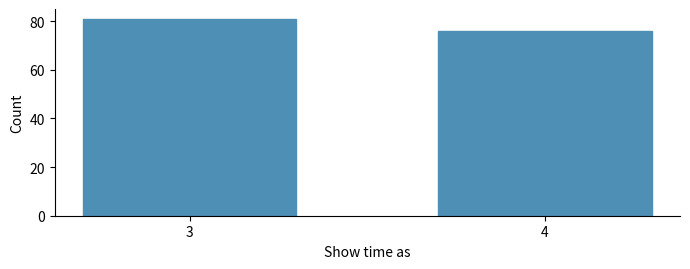

Reading left to right, what are all the values shown in this chart?

81	76